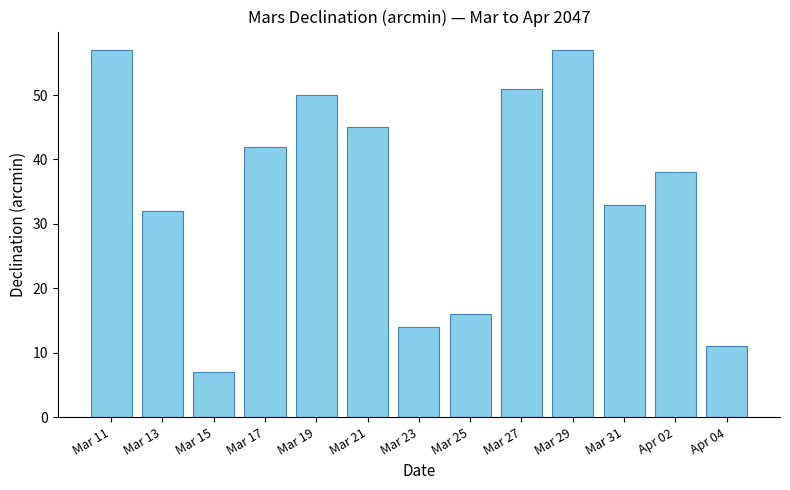

Which has a higher value, Apr 04 or Mar 25?

Mar 25